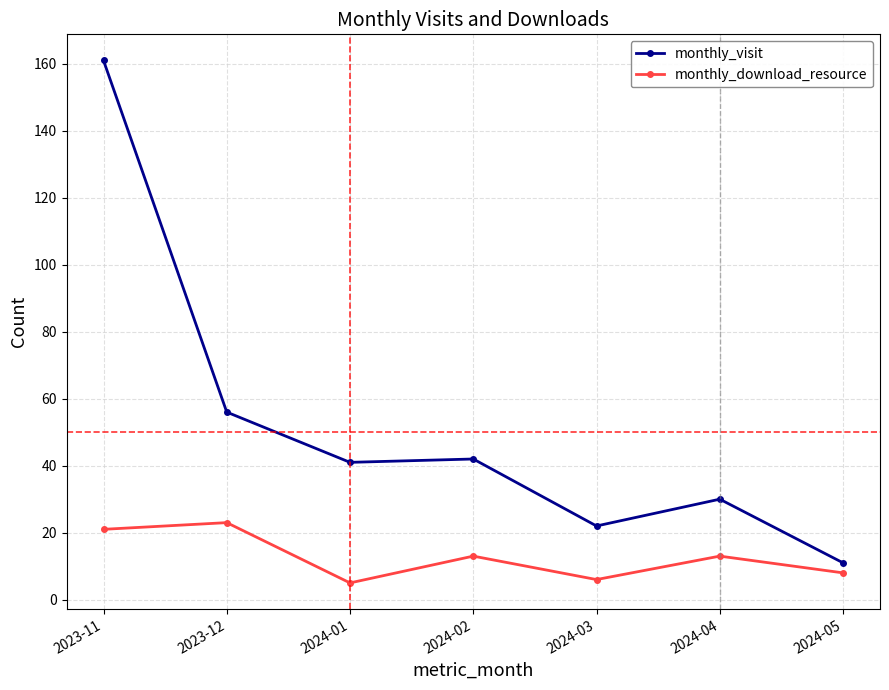

What is the minimum value for monthly_download_resource?

5